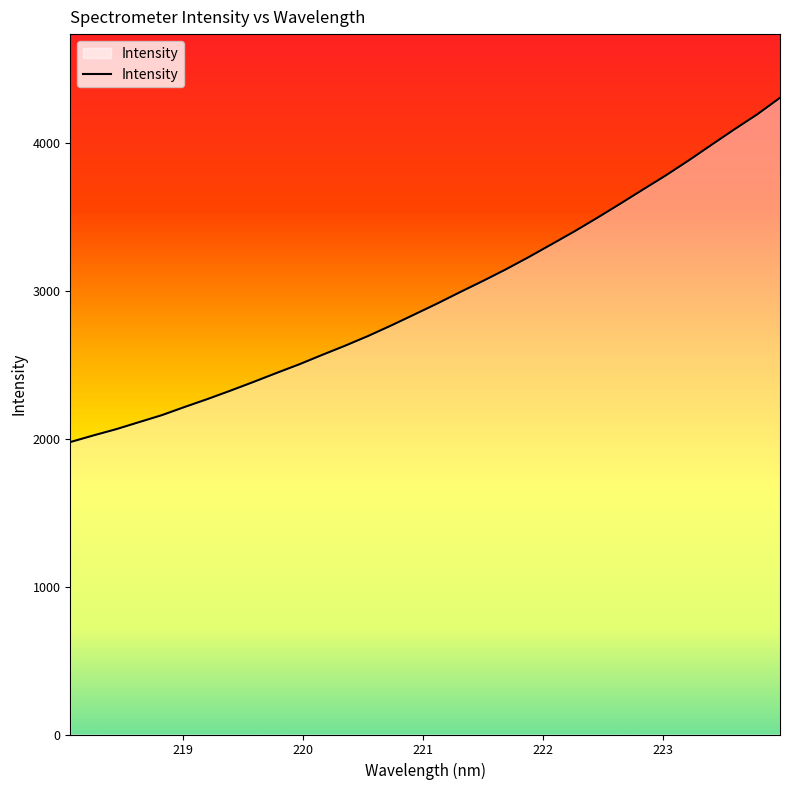

How many lines are shown in the chart?

1